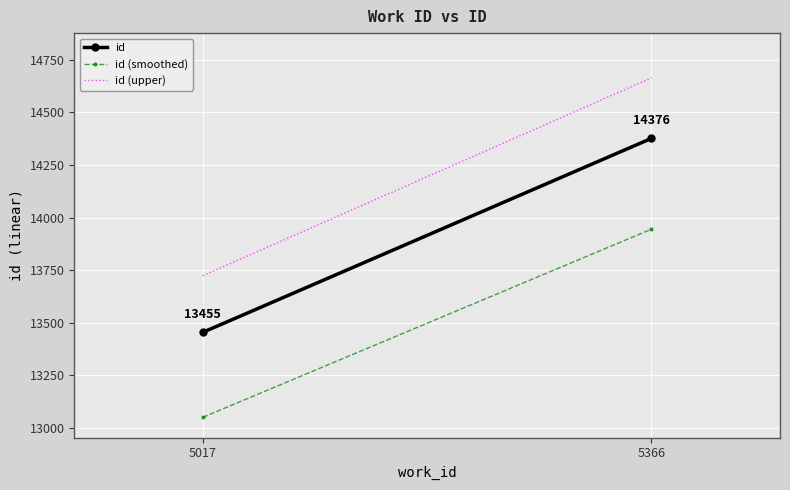

What is the average value of the id (smoothed) series?

13498.0